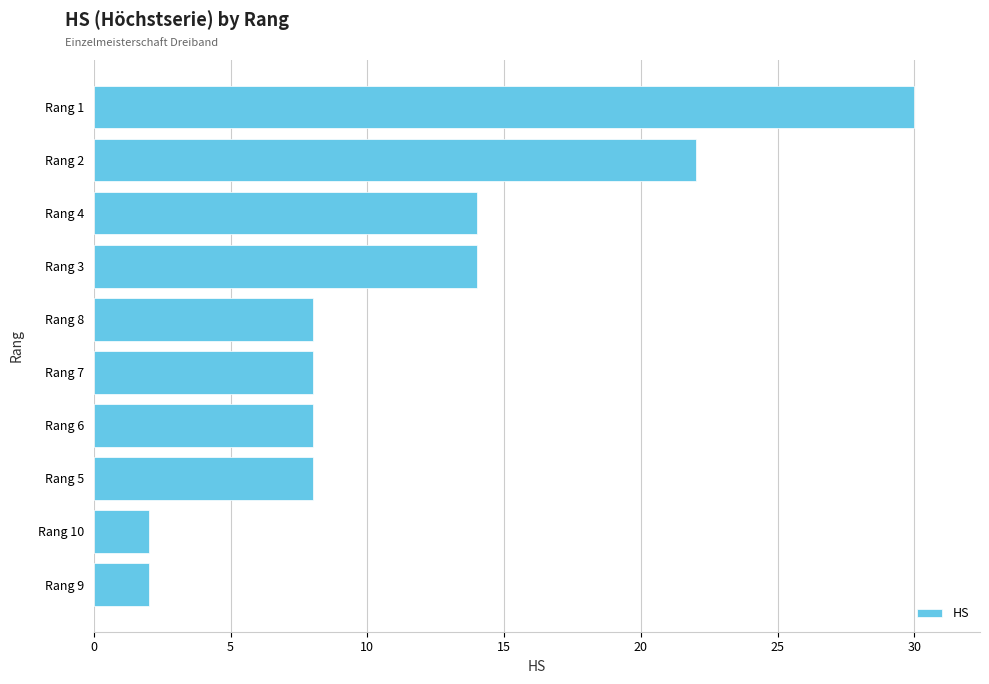

How many values are between 8 and 14?

6